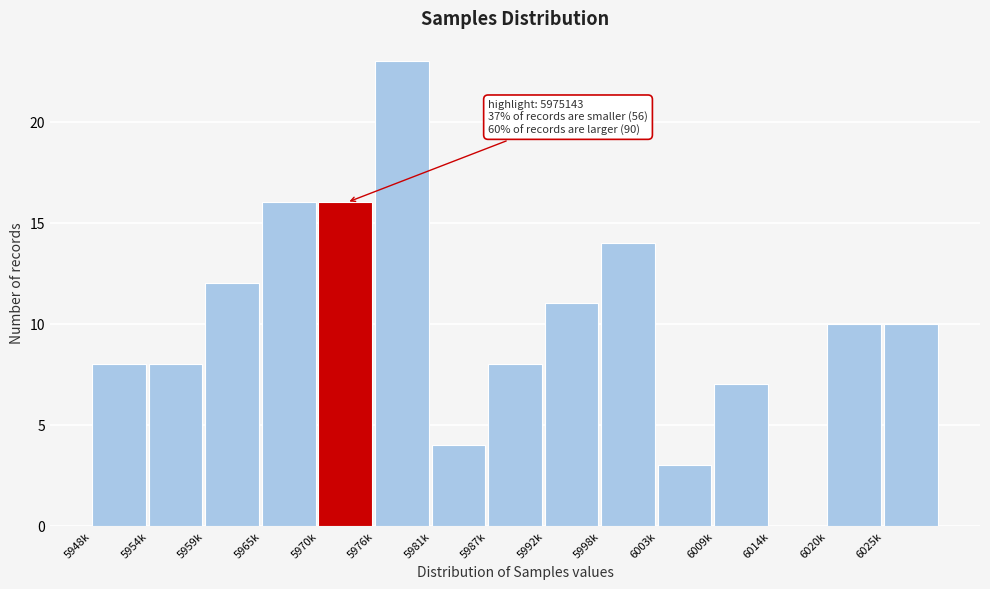

Reading left to right, extract all data points from this chart.

5948k=8	5954k=8	5959k=12	5965k=16	5970k=16	5976k=23	5981k=4	5987k=8	5992k=11	5998k=14	6003k=3	6009k=7	6014k=0	6020k=10	6025k=10